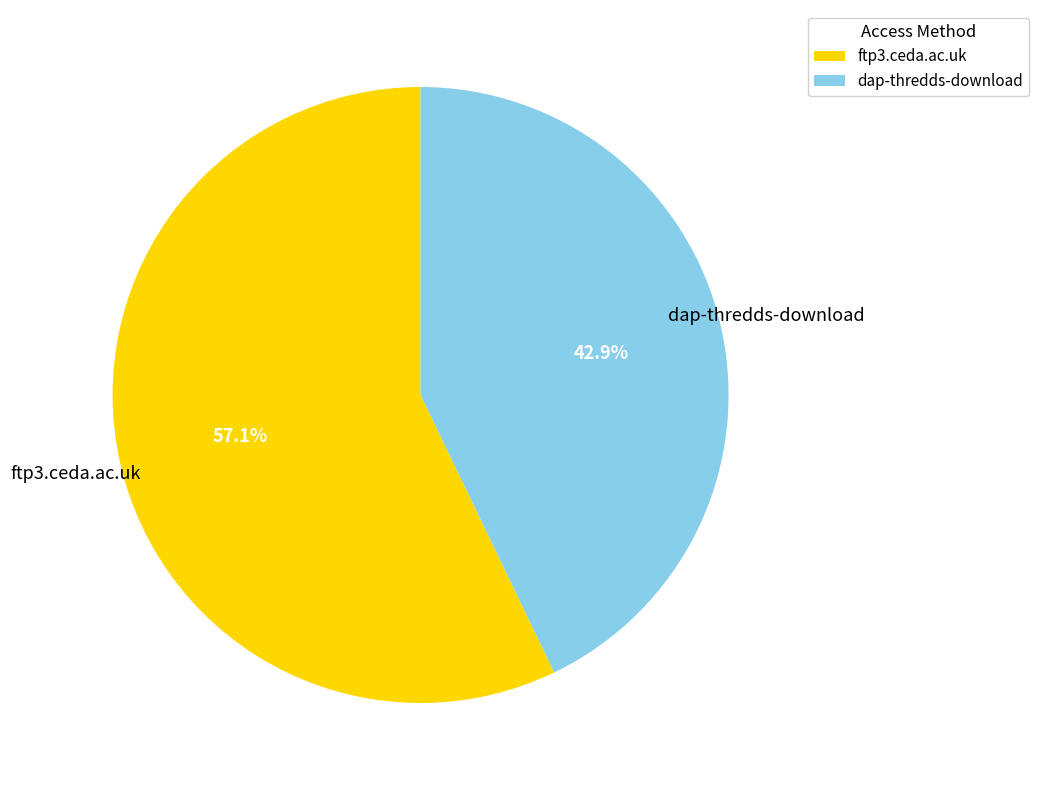

To the nearest percent, what percentage of the pie is ftp3.ceda.ac.uk?

57%